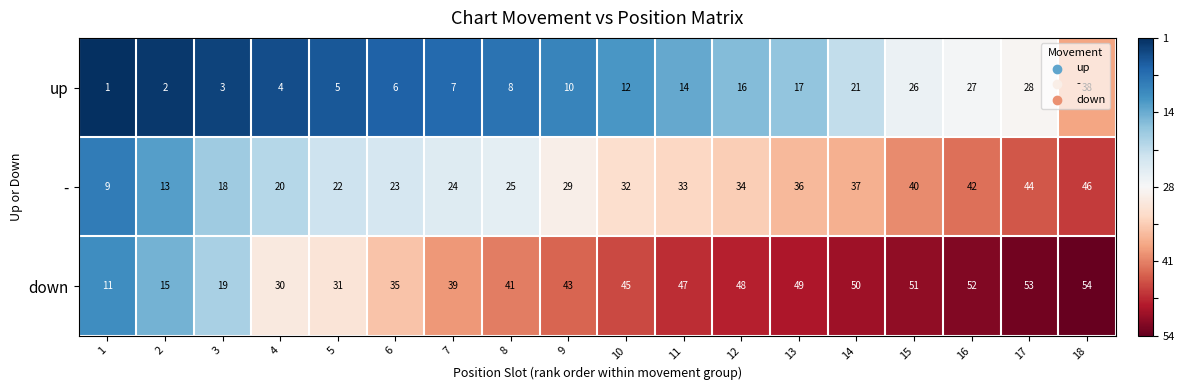

What is the difference between the down values at 5 and 15?

20